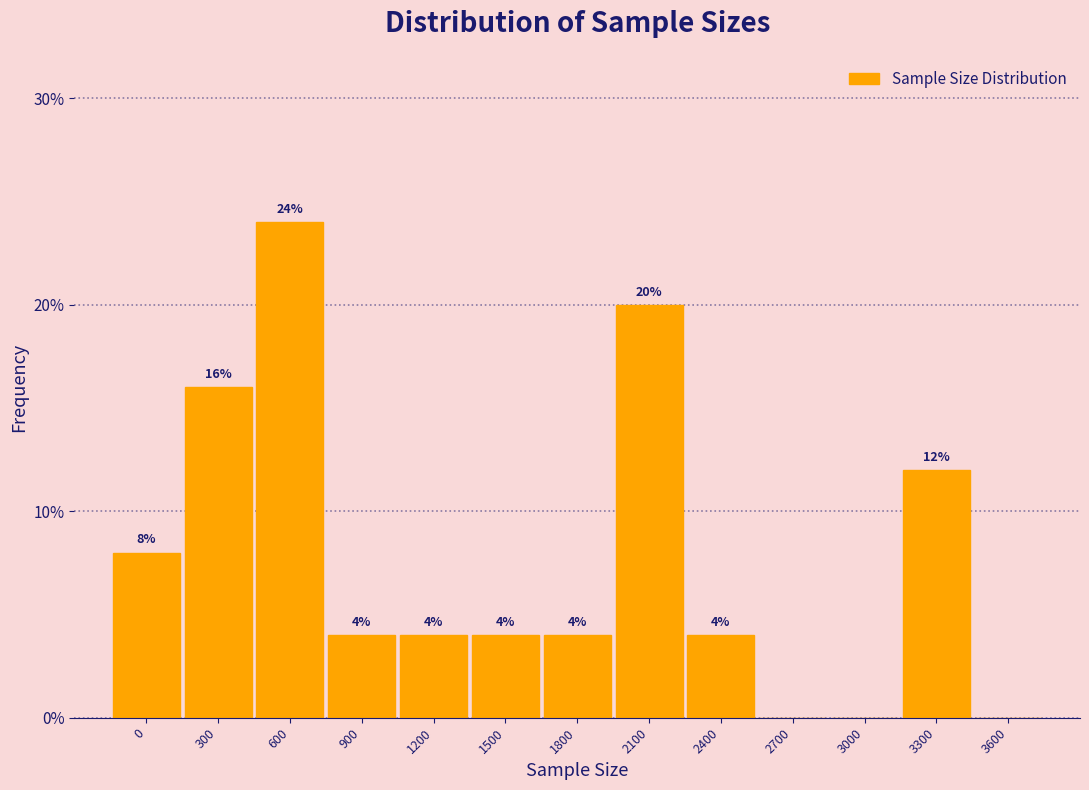

Reading left to right, list all the values displayed in this chart.

0=8	300=16	600=24	900=4	1200=4	1500=4	1800=4	2100=20	2400=4	2700=0	3000=0	3300=12	3600=0